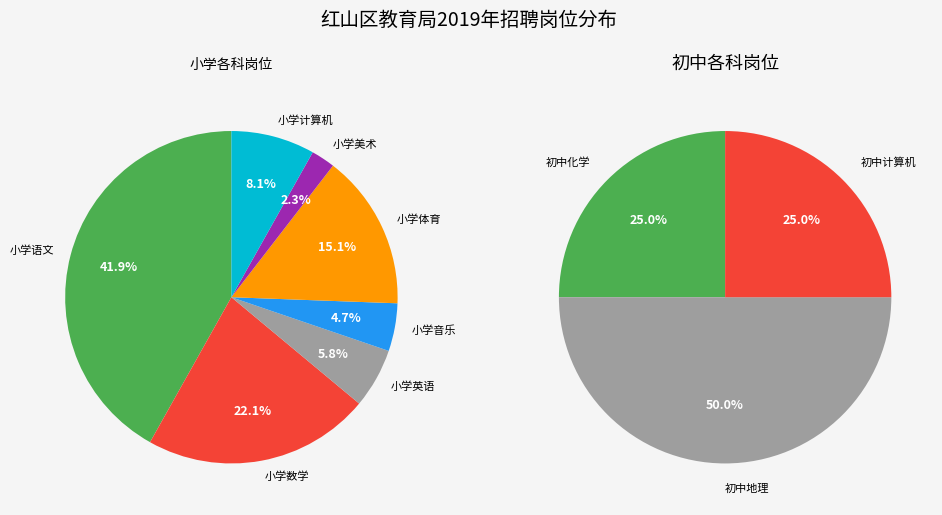

What is the ratio of the value at 小学语文02 to the value at 小学音乐02?

9.0